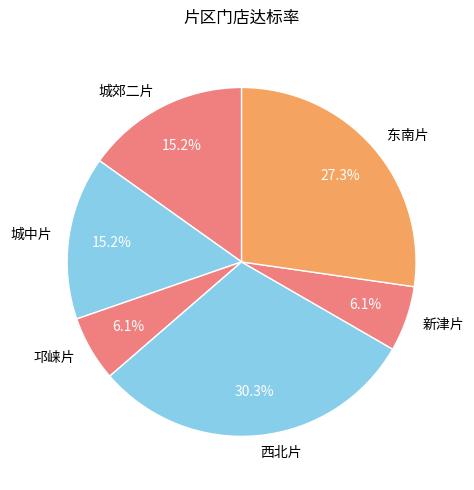

Which category has the biggest portion of the pie?

西北片